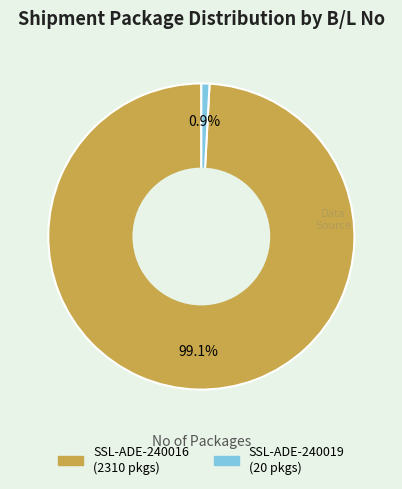

Which slice represents more than half of the pie?

SSL-ADE-240016